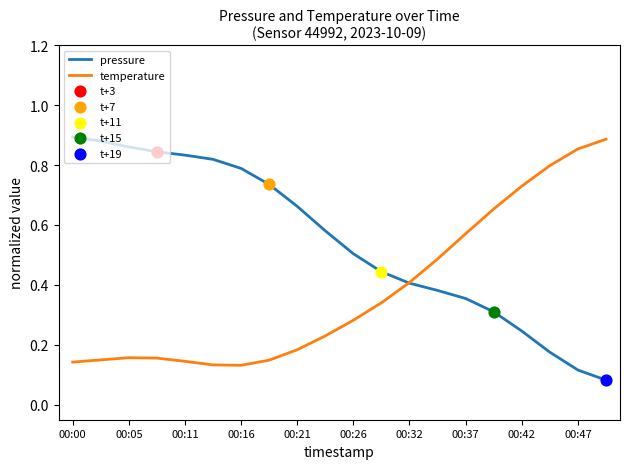

Which series has the largest total across all categories?

pressure